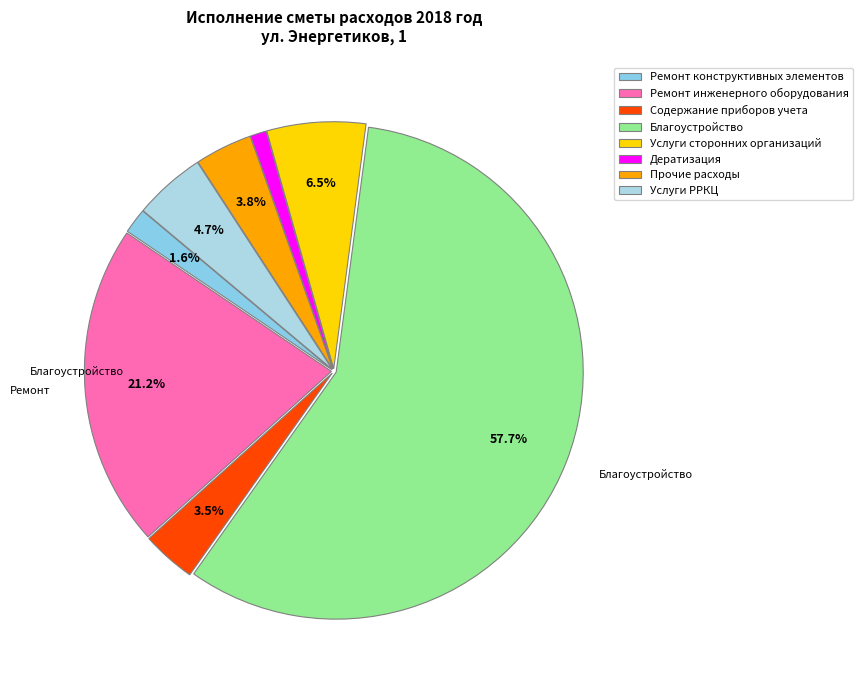

To the nearest percent, what portion does Дератизация represent?

1%